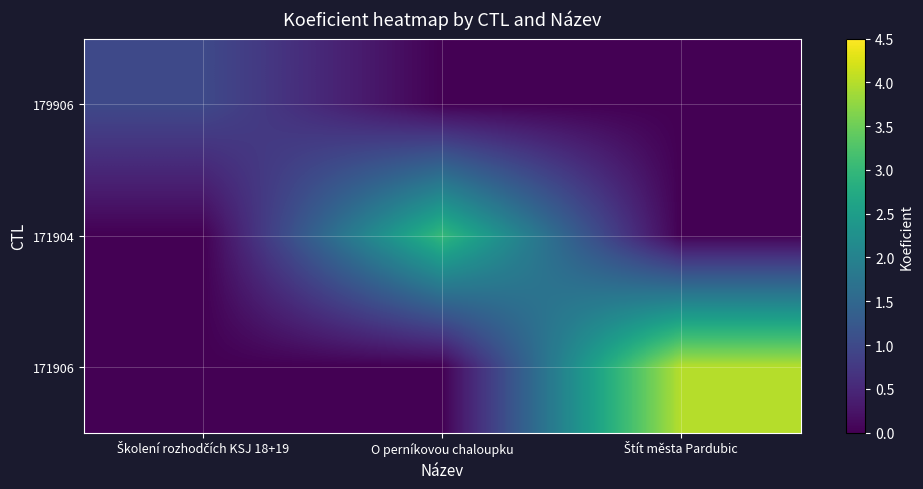

How many series are shown in this chart?

3